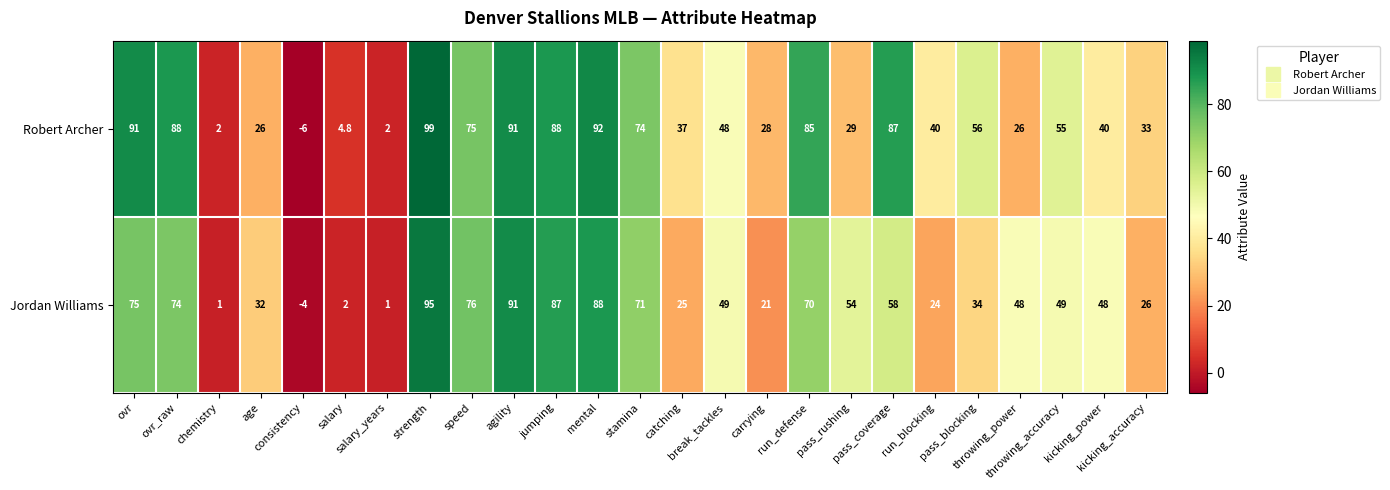

List the series in order of their peak value, highest first.

Robert Archer, Jordan Williams